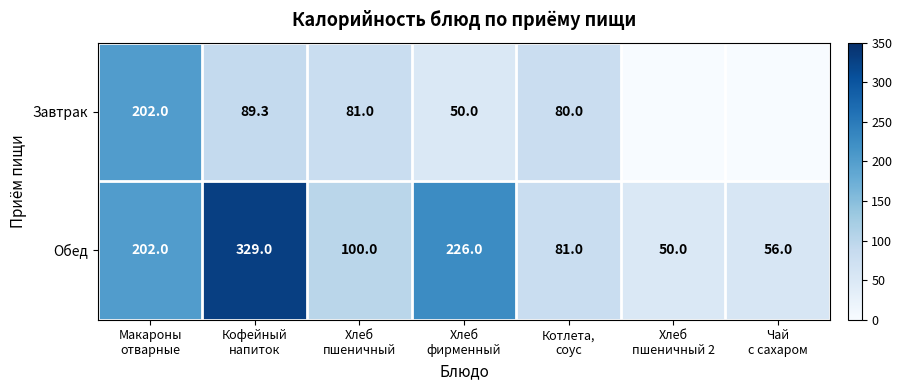

What is the average value of the Обед series?

149.1